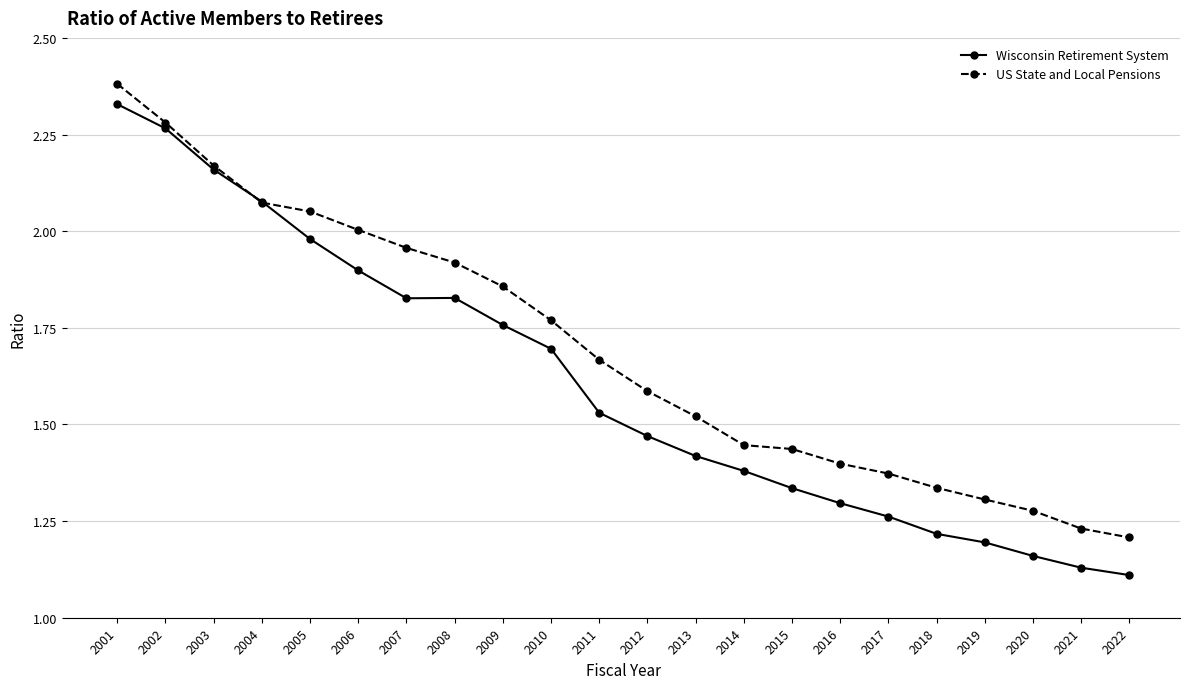

At which category does Wisconsin Retirement System reach its first local valley?

2007